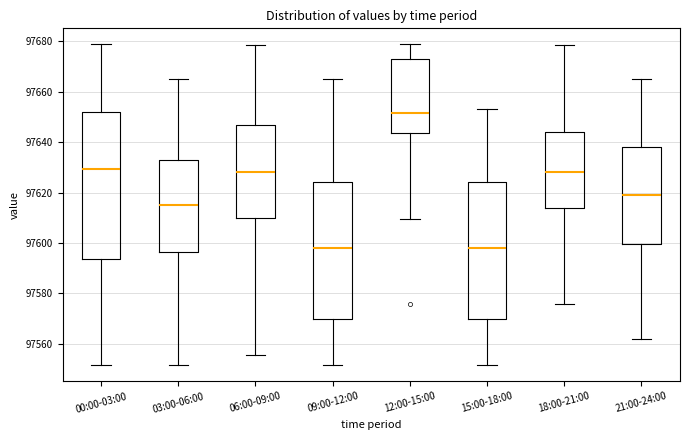

Reading left to right, transcribe this box plot: for each box, give where its median line is, the range the box spans, and where its two whiskers end, as read against the y-axis. The values are not printed on the chart, so give them approximately, as read against the axis.

00:00-03:00: median 97630, box 97594 to 97652, whiskers 97552 to 97678
03:00-06:00: median 97614, box 97596 to 97632, whiskers 97552 to 97666
06:00-09:00: median 97628, box 97610 to 97646, whiskers 97556 to 97678
09:00-12:00: median 97598, box 97570 to 97624, whiskers 97552 to 97666
12:00-15:00: median 97652, box 97644 to 97672, whiskers 97610 to 97678
15:00-18:00: median 97598, box 97570 to 97624, whiskers 97552 to 97654
18:00-21:00: median 97628, box 97614 to 97644, whiskers 97576 to 97678
21:00-24:00: median 97618, box 97600 to 97638, whiskers 97562 to 97666